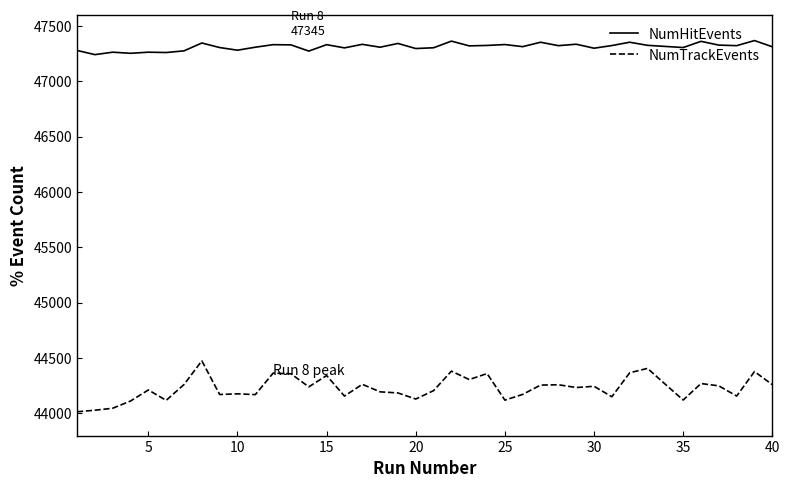

How many lines are shown in the chart?

2